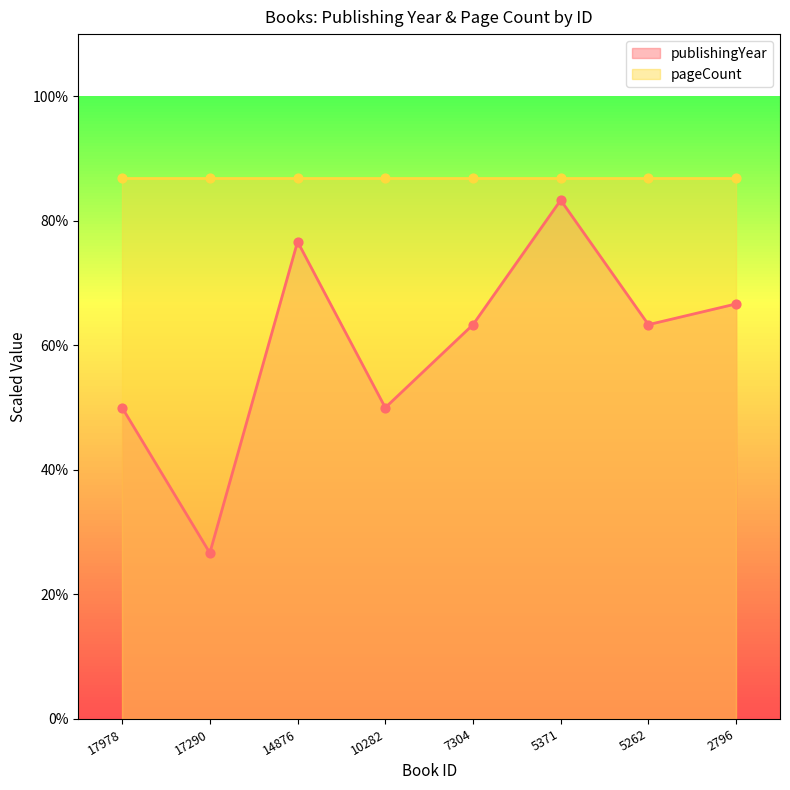

What is the change in value from 17978 to 5371?

+0.3